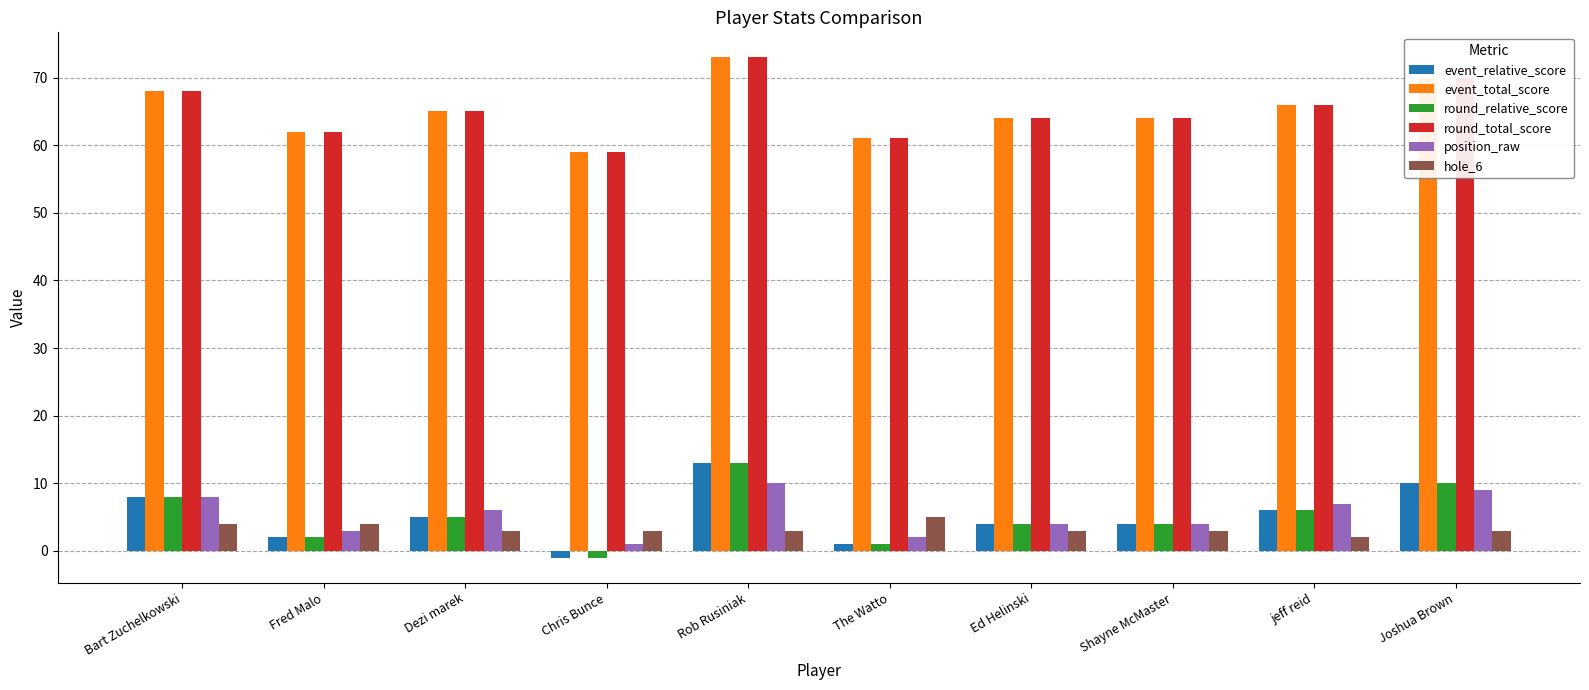

What is the total value across all series at Rob Rusiniak?

185